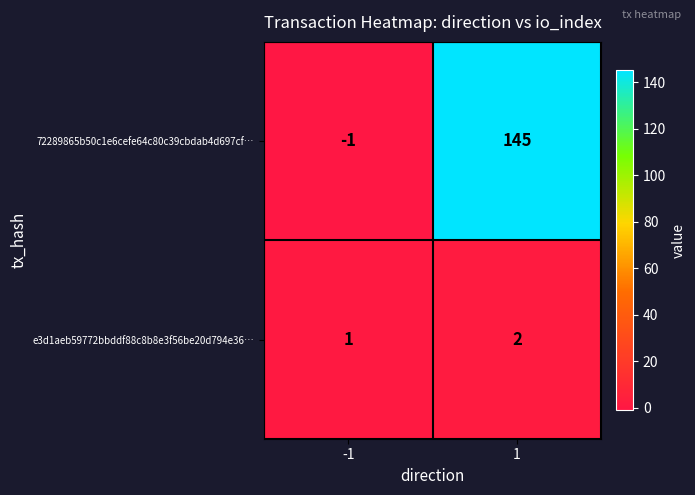

What is the sum of the 72289865b50c1e6cefe64c80c39cbdab4d697cf… values at -1 and 1?

144